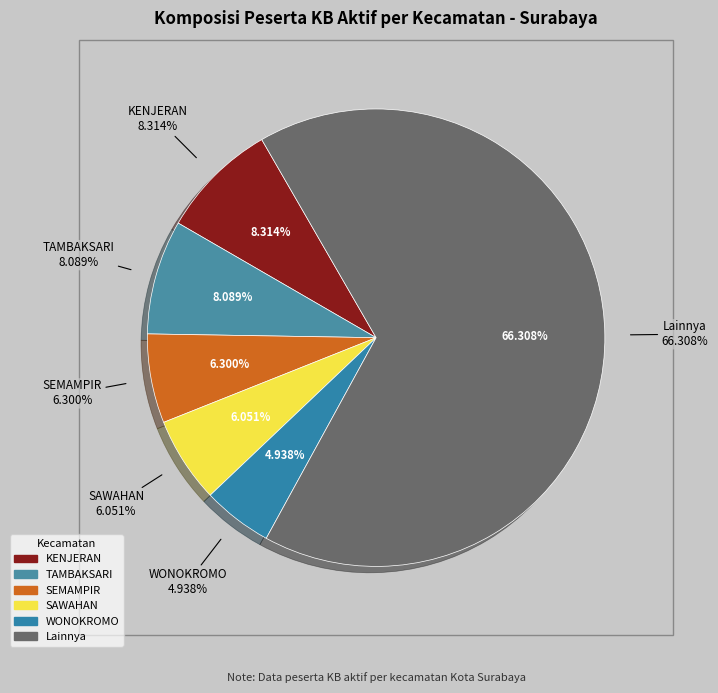

Combined, do SEMAMPIR (aktif) and KREMBANGAN account for over 50%?

No